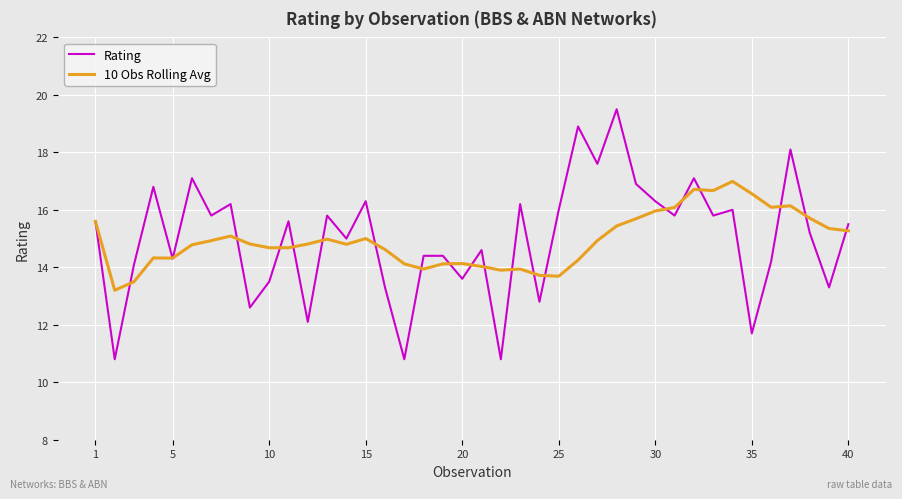

What is the lowest value of the Rating series?

10.8